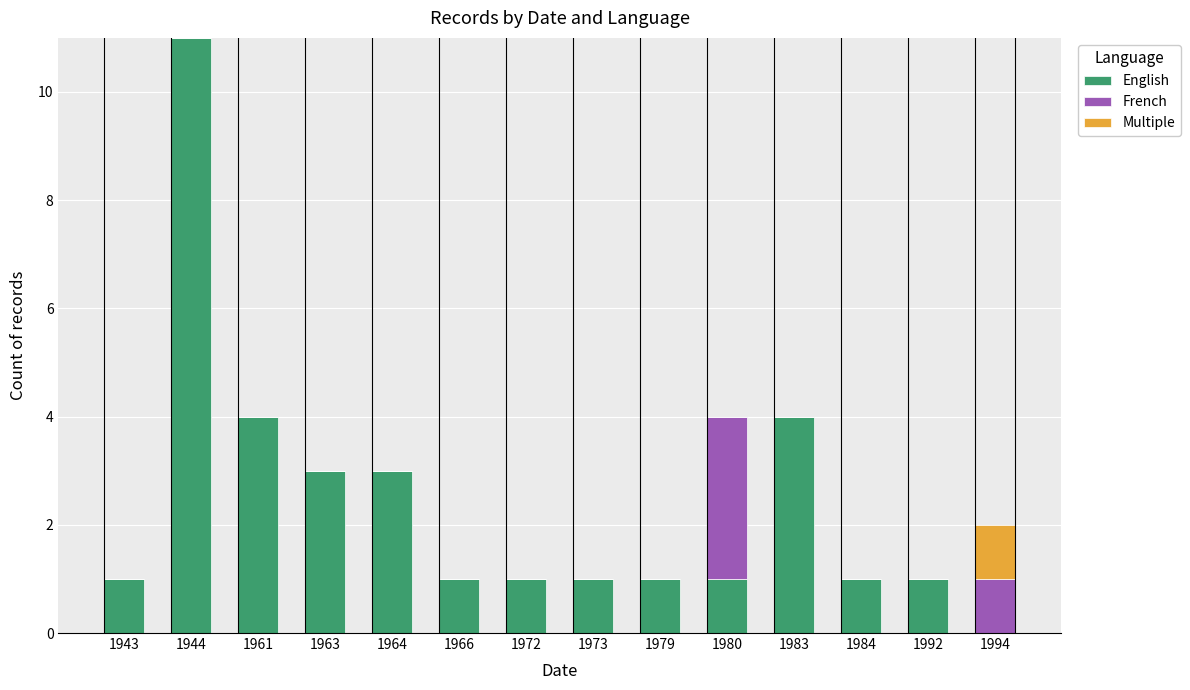

Are the bars horizontal?

No